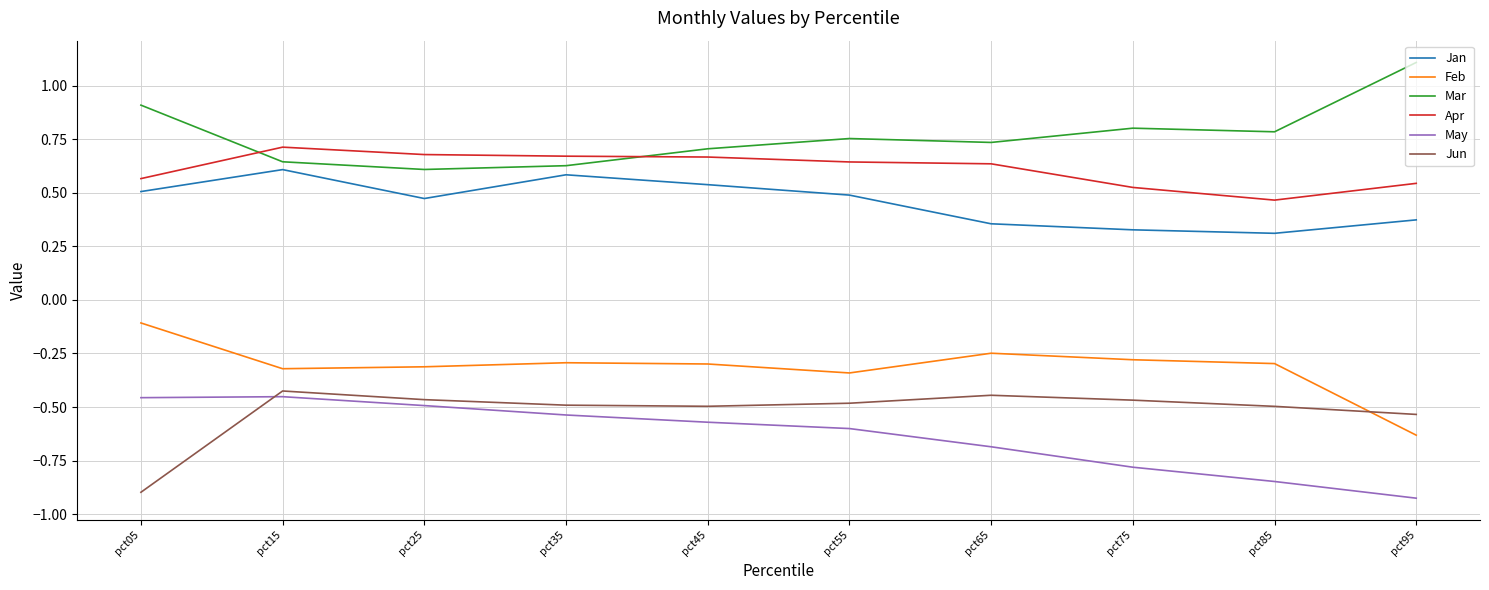

At which category does Jan reach its first local valley?

pct25